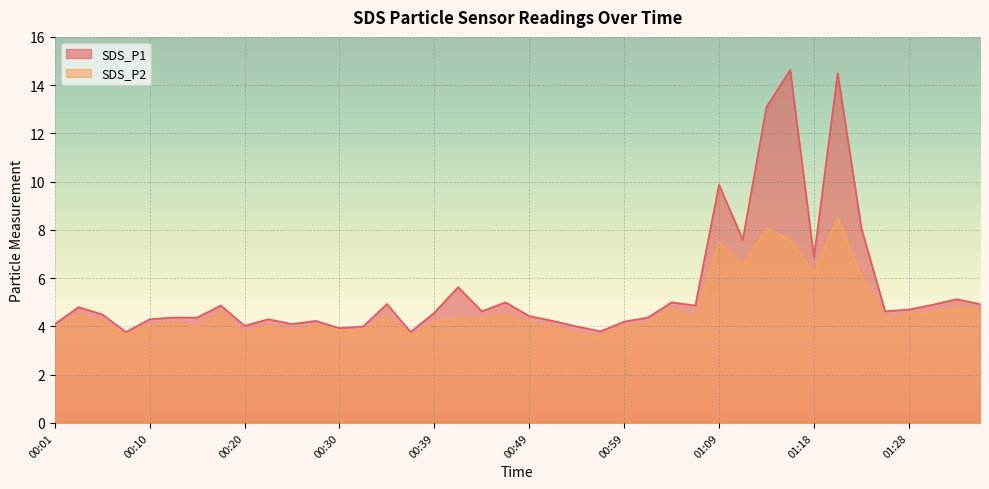

Reading left to right, list all the values displayed in this chart.

SDS_P1: 4.1	4.8	4.5	3.8	4.3	4.4	4.4	4.9	4.0	4.3	4.1	4.2	3.9	4.0	4.9	3.8	4.6	5.6	4.6	5.0	4.4	4.2	4.0	3.8	4.2	4.4	5.0	4.9	9.9	7.6	13.1	14.6	6.9	14.5	8.1	4.6	4.7	4.9	5.1	4.9
SDS_P2: 3.9	4.5	4.2	3.7	4.0	4.2	4.0	4.6	3.7	4.0	3.8	4.0	3.8	3.8	4.4	3.6	4.2	4.4	4.3	4.5	4.1	4.0	3.7	3.6	4.0	4.1	4.7	4.3	7.5	6.5	8.1	7.6	6.2	8.5	6.1	4.3	4.5	4.6	4.8	4.7